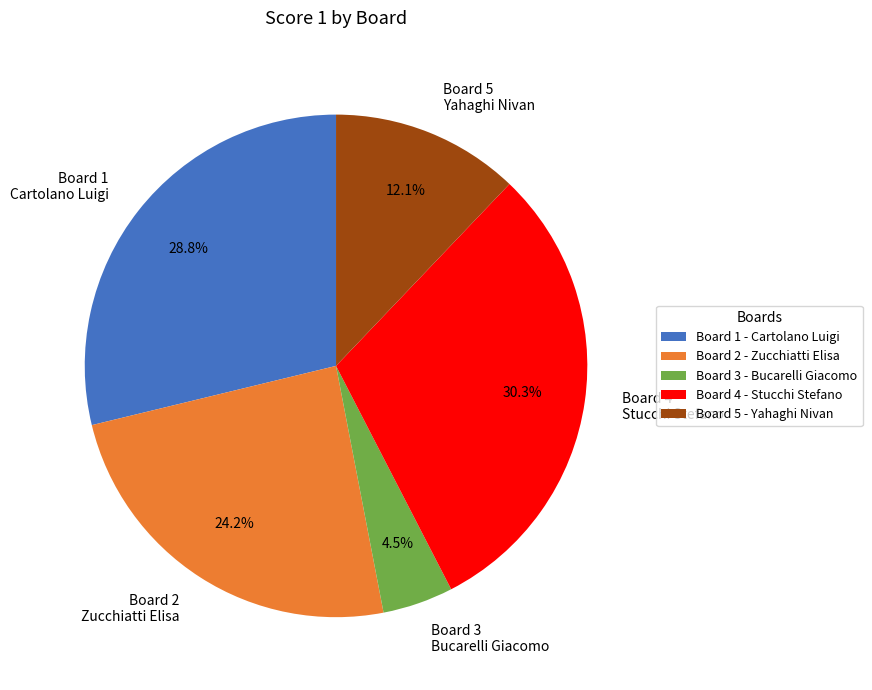

Is Board 1 Cartolano Luigi the majority of the pie?

No